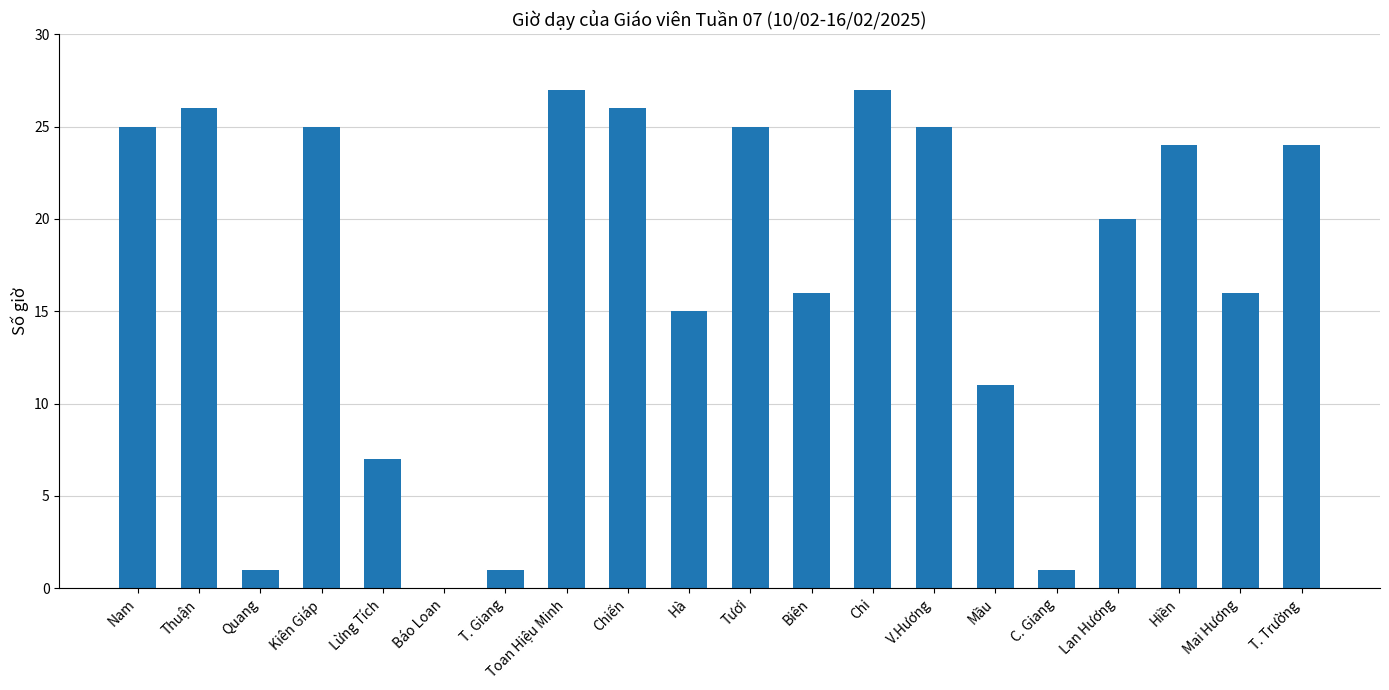

Reading right to left, list all the values displayed in this chart.

T. Trường=24	Mai Hương=16	Hiền=24	Lan Hương=20	C. Giang=1	Mầu=11	V.Hương=25	Chi=27	Biên=16	Tươi=25	Hà=15	Chiến=26	Toan Hiệu Minh=27	T. Giang=1	Báo Loan=0	Lừng Tích=7	Kiên Giáp=25	Quang=1	Thuận=26	Nam=25